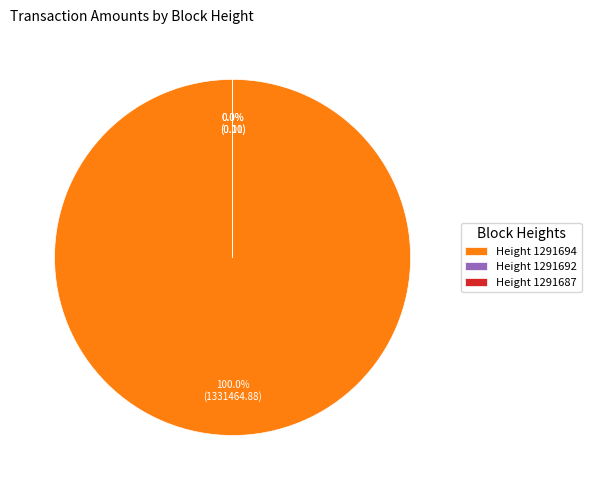

Which slice is the largest?

1291694